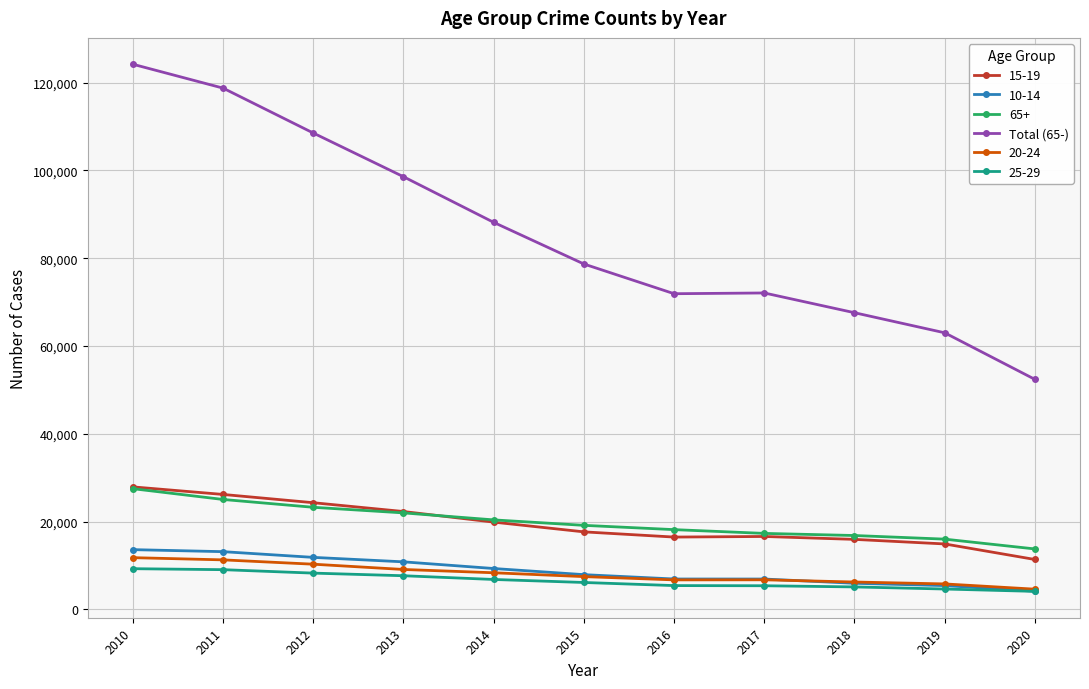

What is the value of the 65+ point at the 7th from the left?

18147